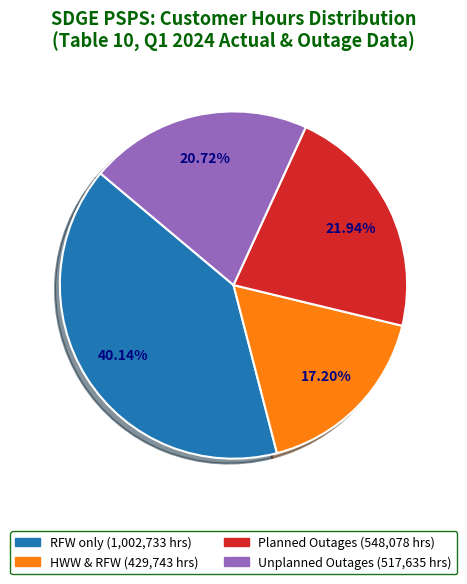

How many slices are in this pie chart?

4